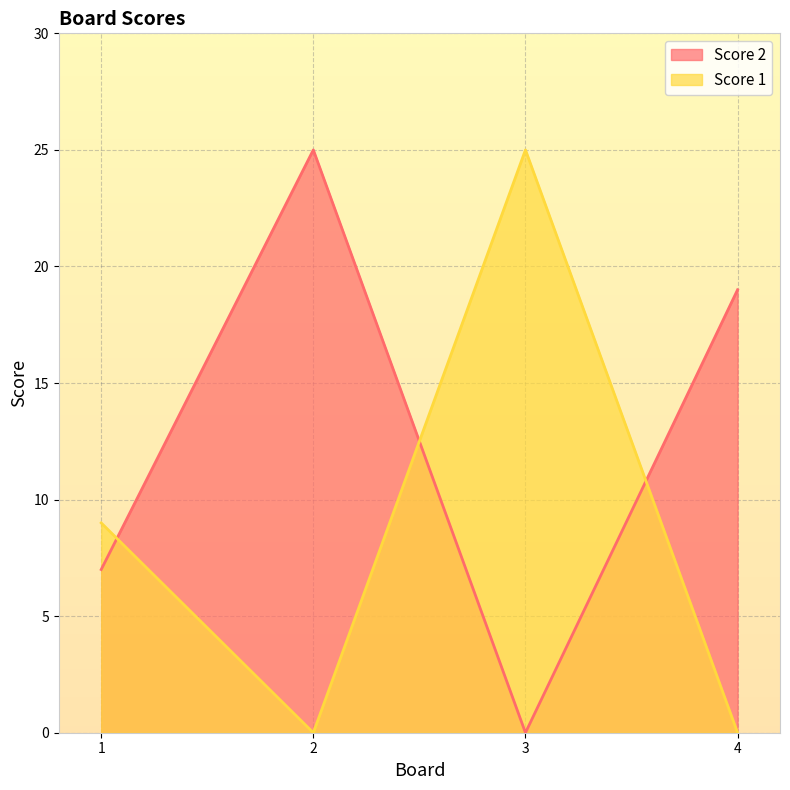

How many lines are shown in the chart?

2